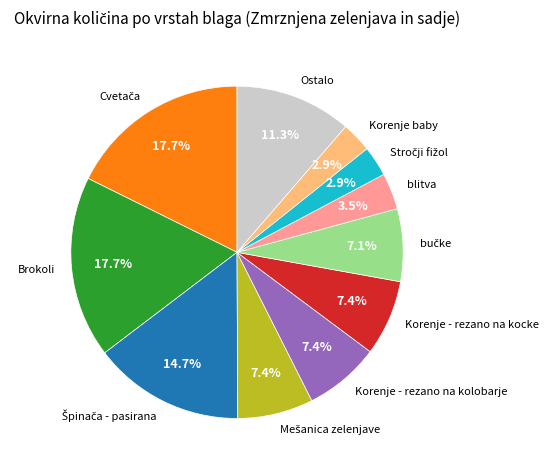

Which has a higher value, Brokoli or Korenje baby?

Brokoli